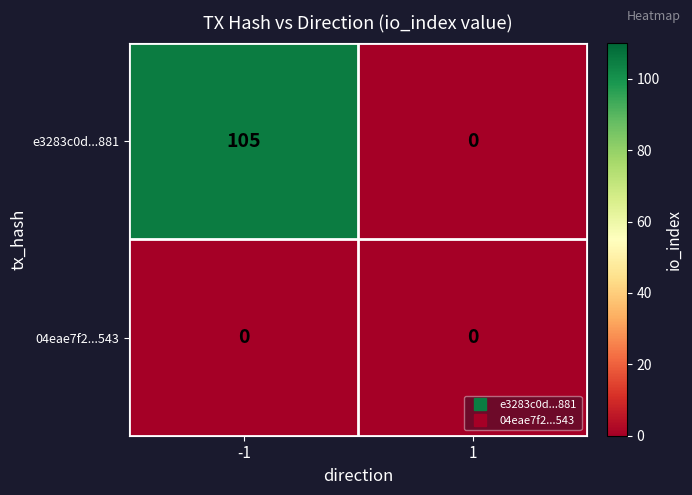

List the series in order of their overall mean, lowest first.

04eae7f2...543, e3283c0d...881